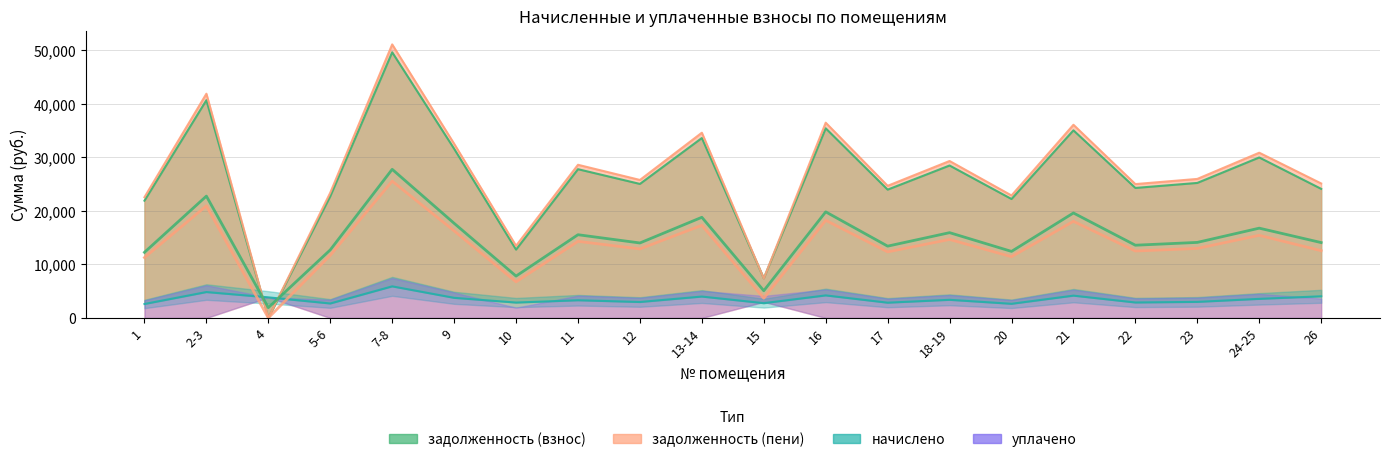

Does the chart have visible grid lines?

Yes